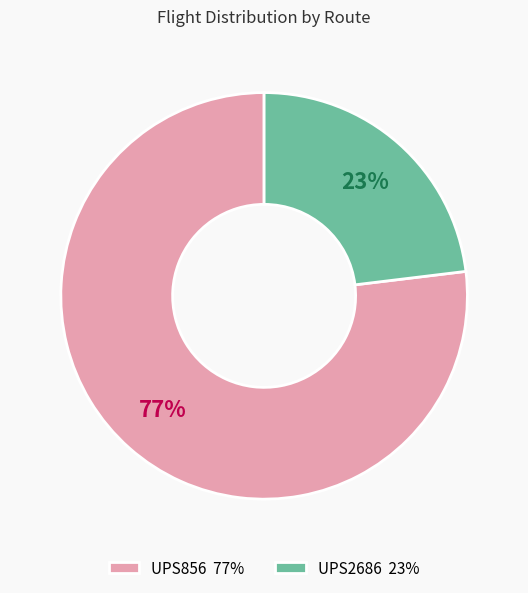

Rank the categories by value from lowest to highest.

UPS2686, UPS856